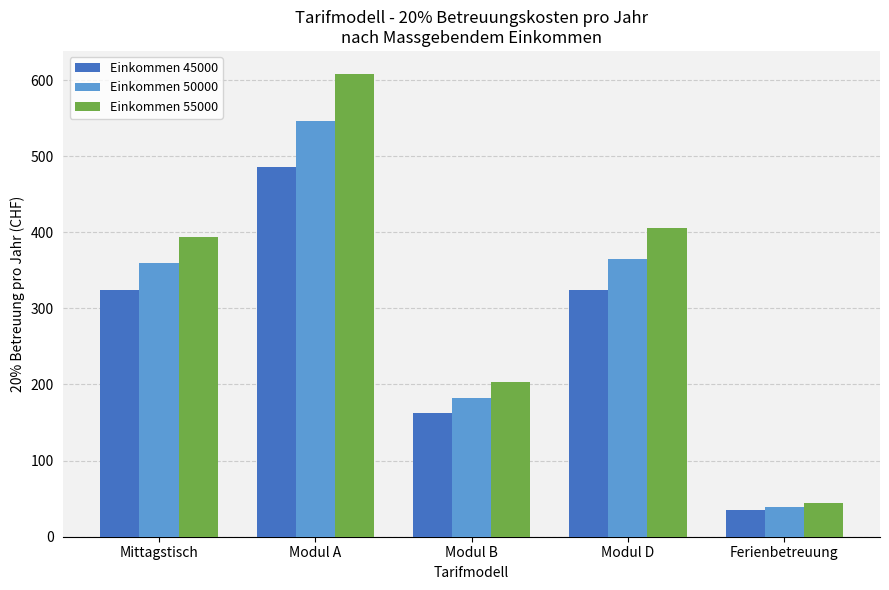

At how many categories does at least one series exceed 137?

4